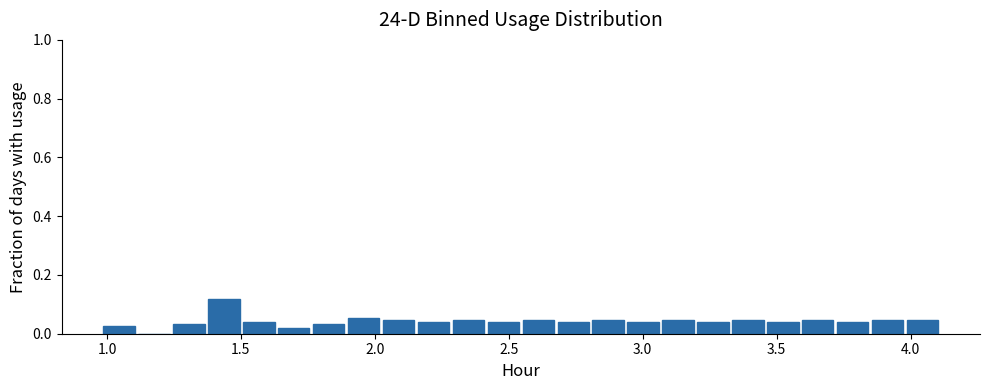

Read against the x-axis, roughly where is the centre of the tallest bar?

1.45